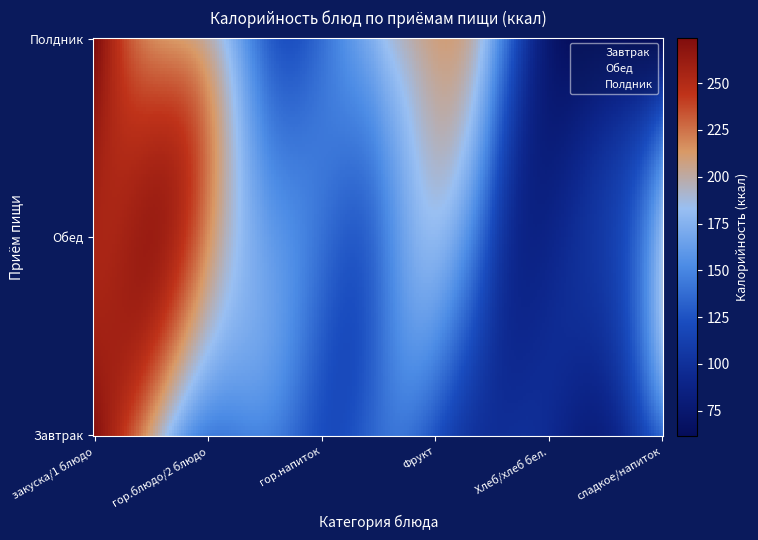

How many data points are less than 156?

6